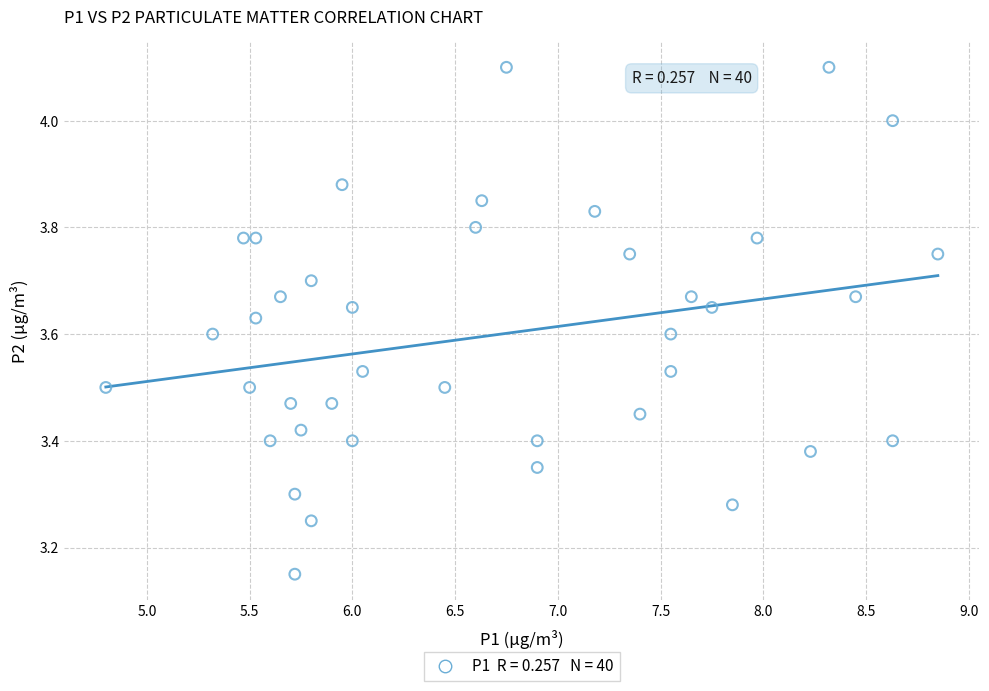

What is the range of X values (max minus min)?

4.0